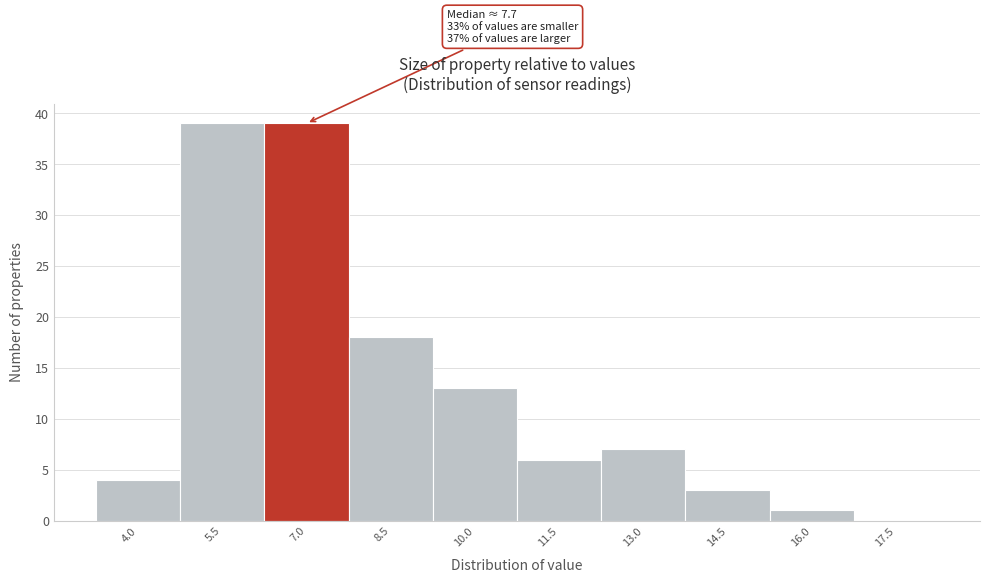

Reading left to right, transcribe all the data shown in this chart.

4.0=4	5.5=39	7.0=39	8.5=18	10.0=13	11.5=6	13.0=7	14.5=3	16.0=1	17.5=0